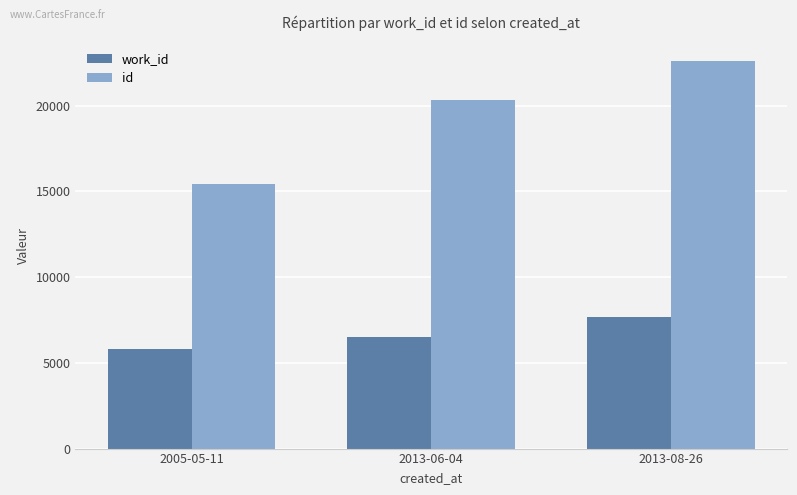

Which series has the largest total across all categories?

id